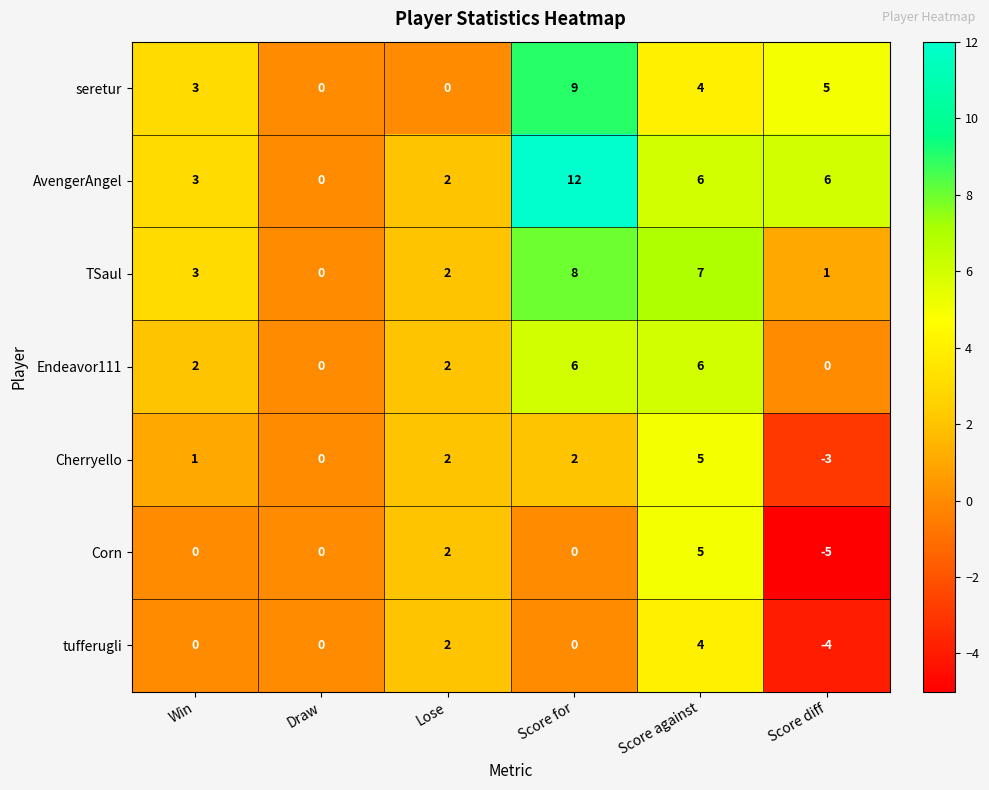

Which series changed the most between Win and Score for?

AvengerAngel